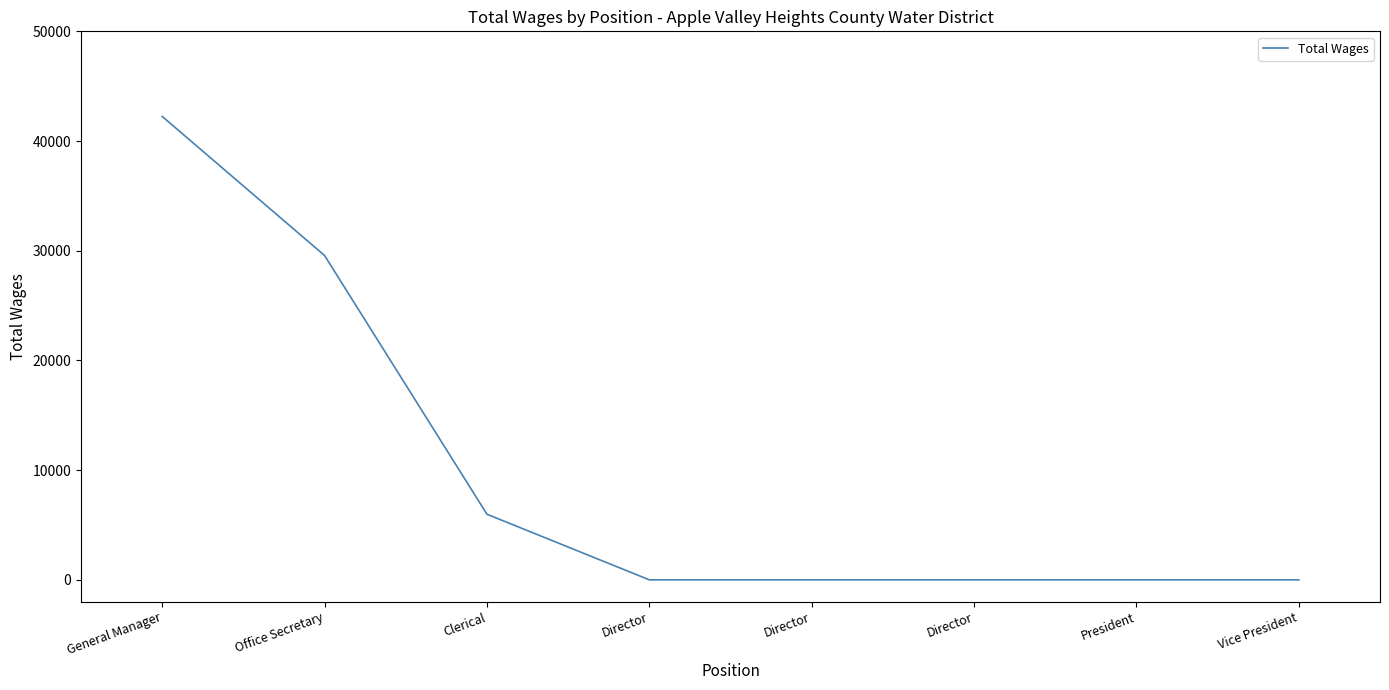

What is the difference between the maximum and minimum values?

42243